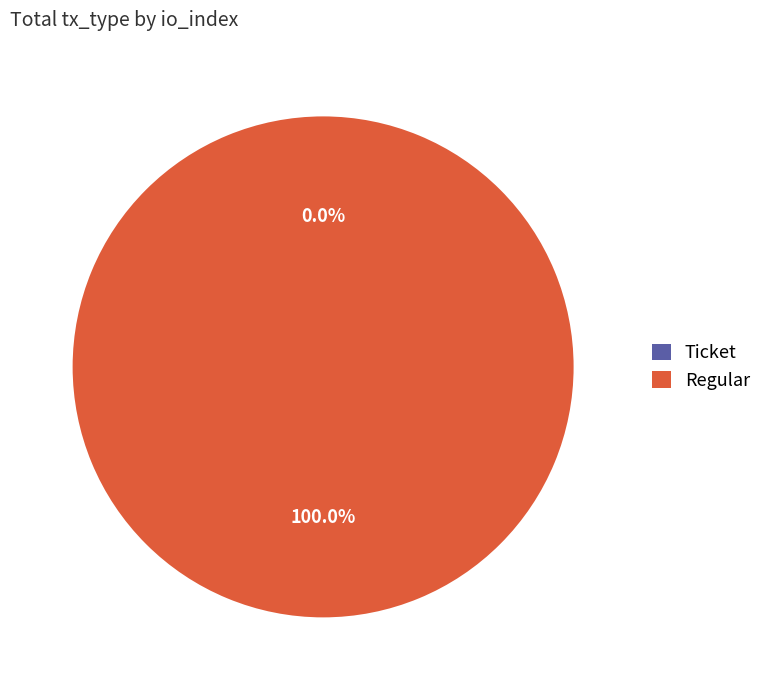

To the nearest percent, what is the average slice percentage?

50%